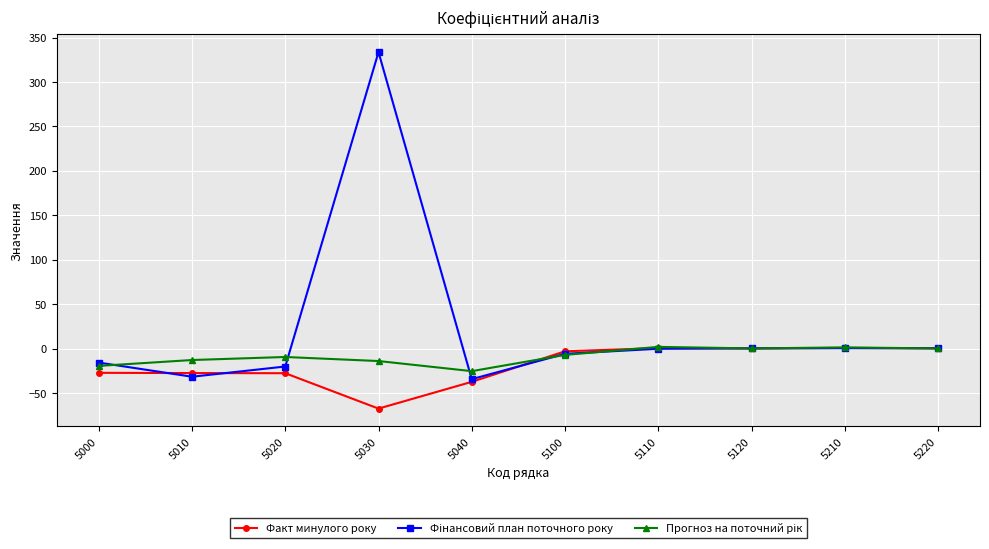

What is the greatest value displayed?

333.6